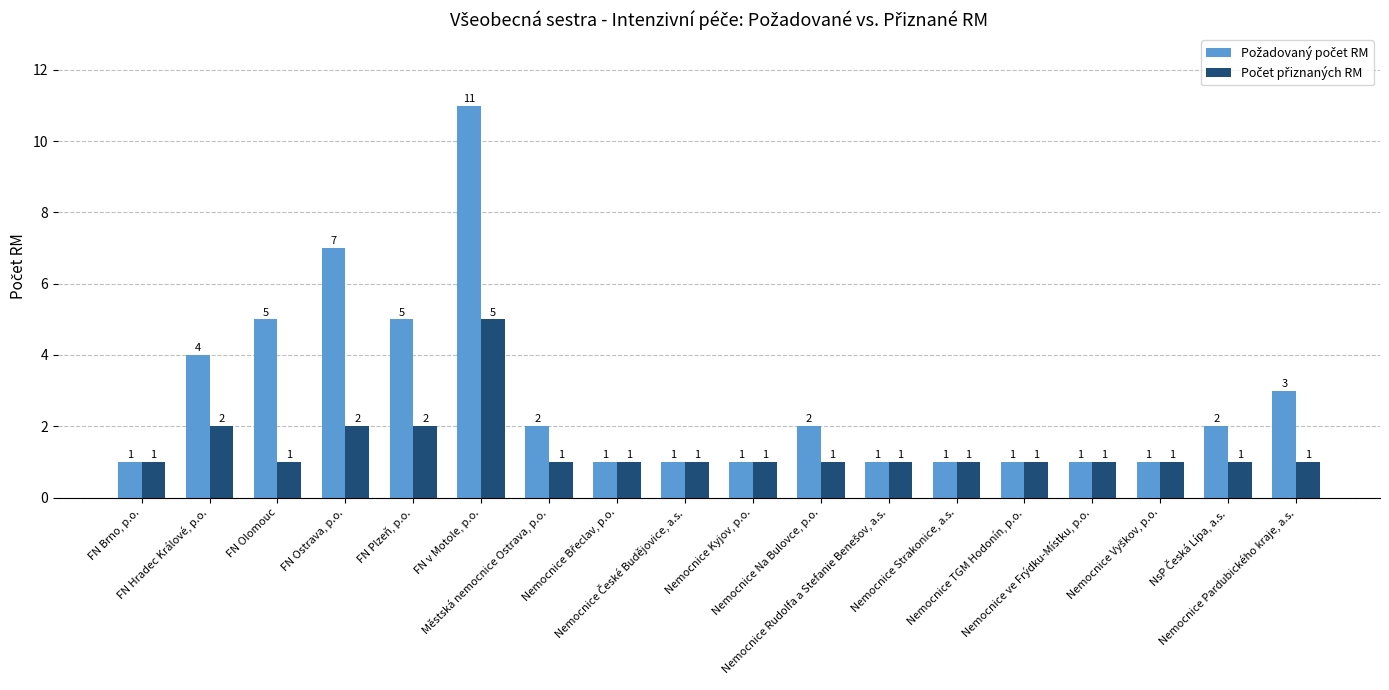

Reading left to right, what are all the values shown in this chart?

Požadovaný počet RM: 1	4	5	7	5	11	2	1	1	1	2	1	1	1	1	1	2	3
Počet přiznaných RM: 1	2	1	2	2	5	1	1	1	1	1	1	1	1	1	1	1	1